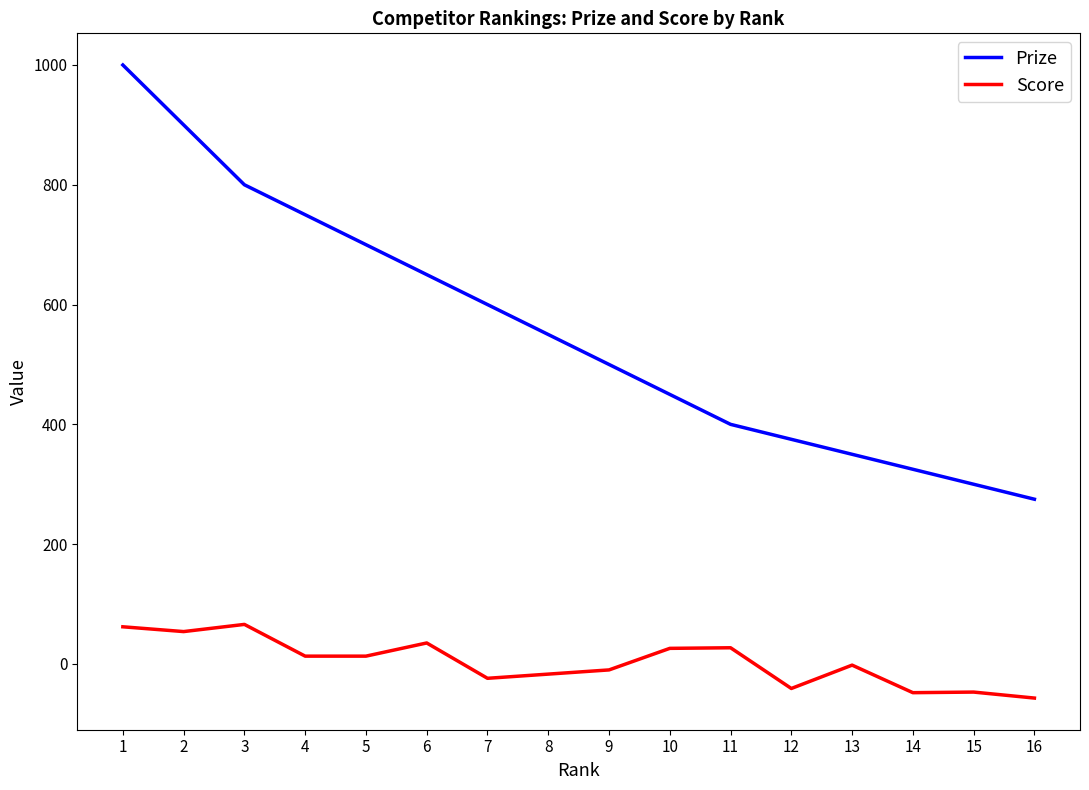

At 9, list the series in order from largest to smallest.

Prize, Score